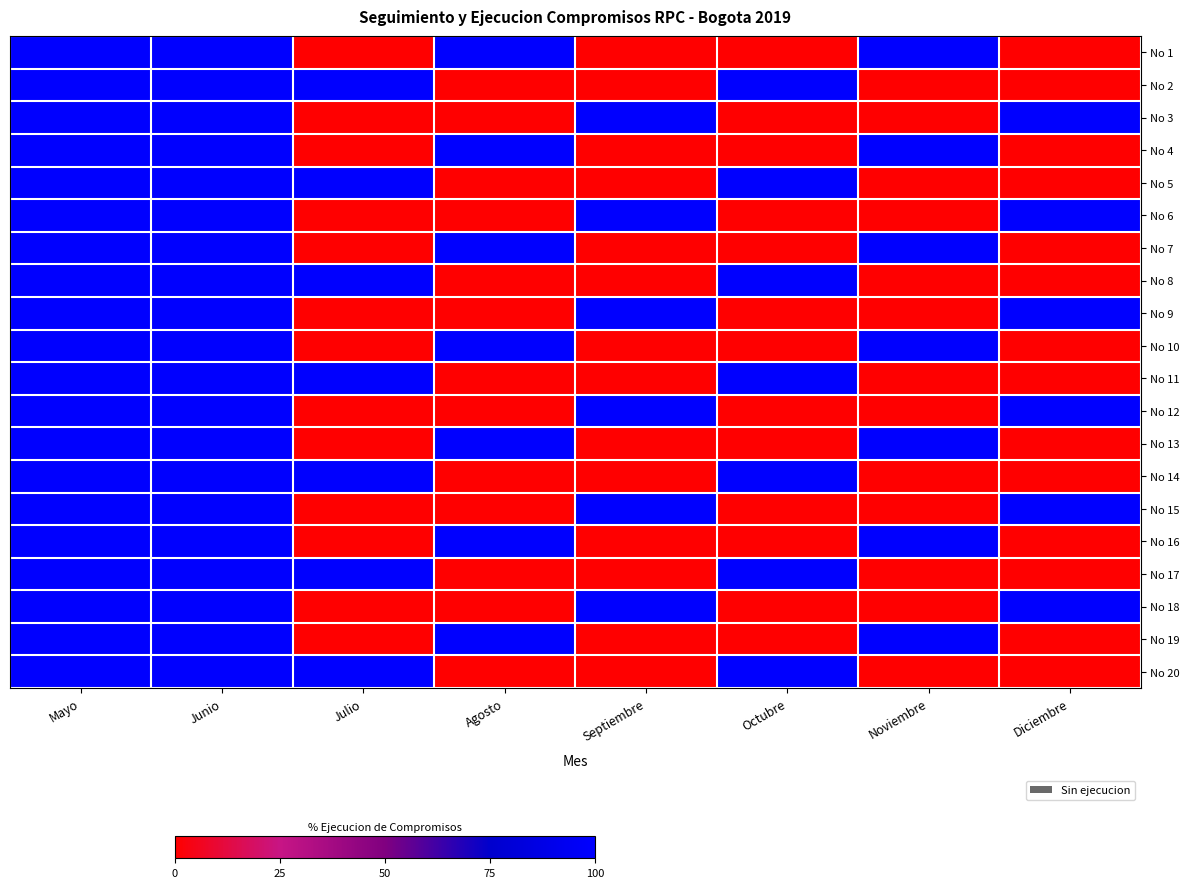

At Junio, list the series in order from largest to smallest.

No 1, No 2, No 3, No 4, No 5, No 6, No 7, No 8, No 9, No 10, No 11, No 12, No 13, No 14, No 15, No 16, No 17, No 18, No 19, No 20